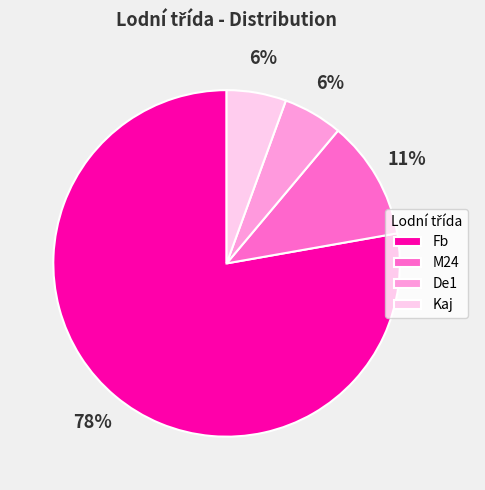

To the nearest percent, what is the combined percentage of Fb and Kaj?

83%